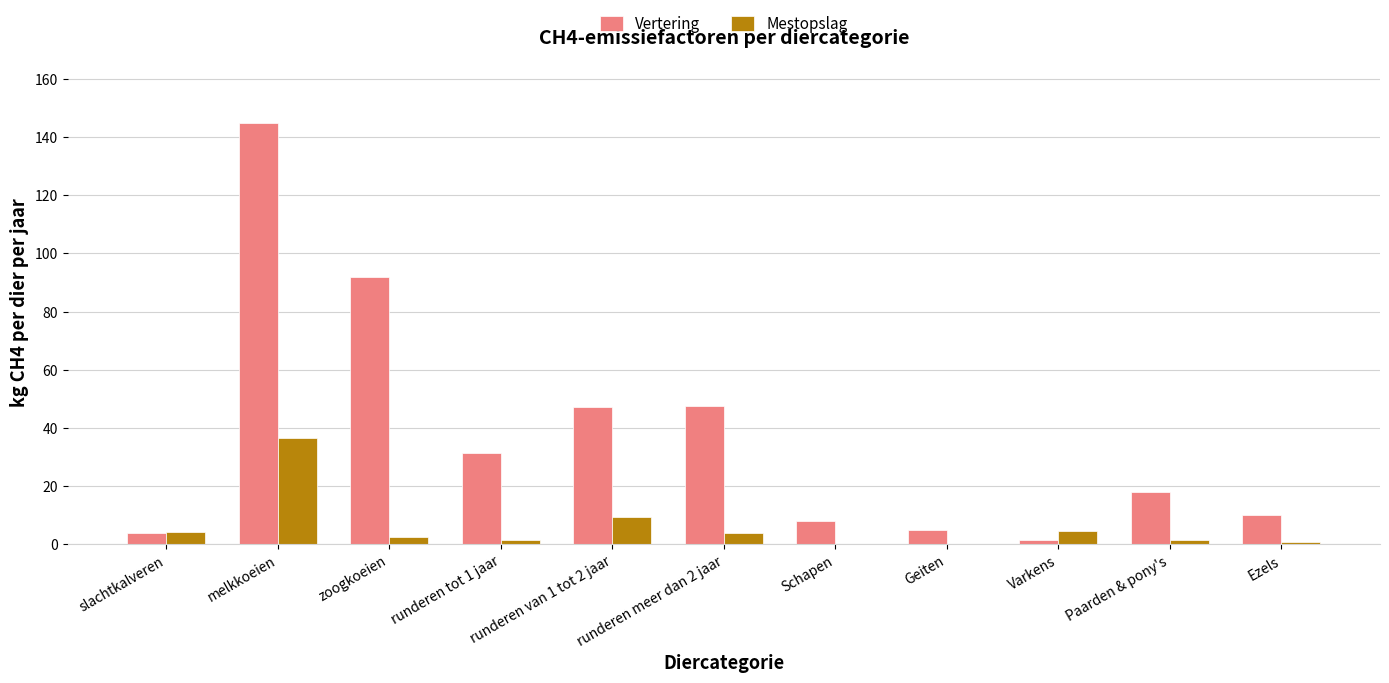

What is the difference between the Mestopslag values at zoogkoeien and runderen meer dan 2 jaar?

1.3